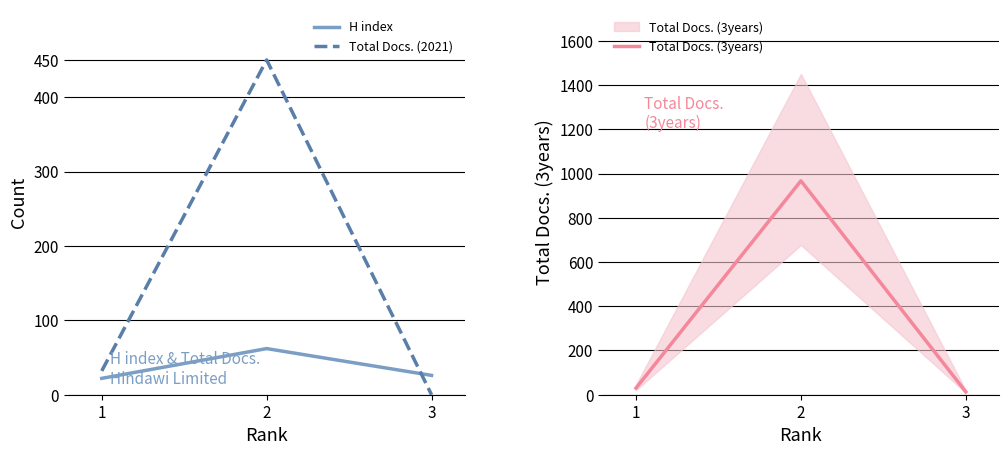

Reading right to left, extract all data points from this chart.

H index: 3=26	2=62	1=22
Total Docs. (2021): 3=0	2=450	1=32
Total Docs. (3years): 3=13	2=967	1=30